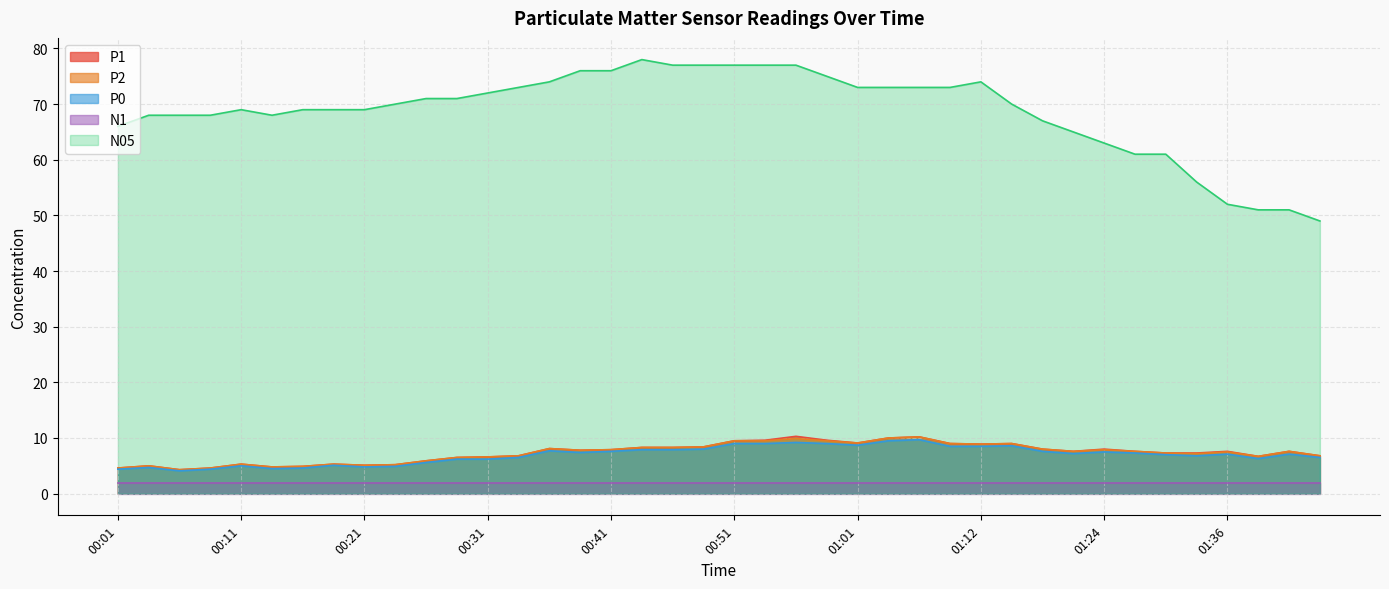

How many data points in P1 are above 7?

24